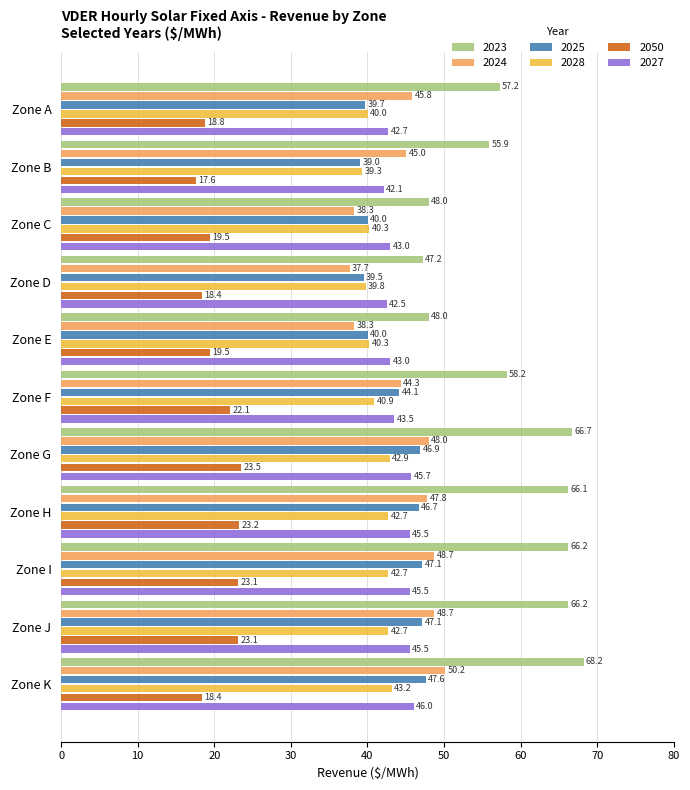

Is it true that 2023 equals 105.9 at Zone J?

False